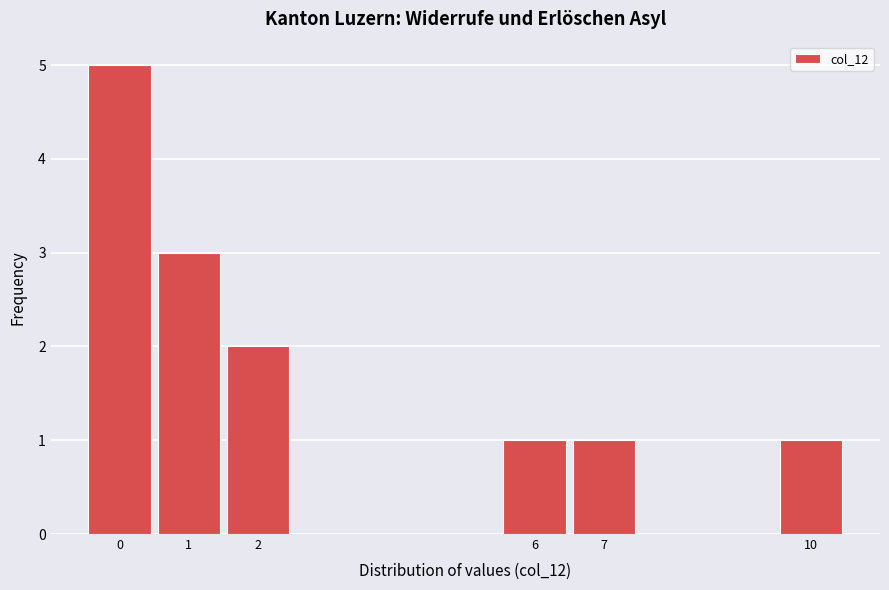

Reading left to right, list every bar in this chart as the range it spans on the x-axis followed by its height. The values are not printed on the chart, so give them approximately, as read against the axis.

-0.5 to 0.5: 5
0.5 to 1.5: 3
1.5 to 2.5: 2
2.5 to 3.5: 0
3.5 to 4.5: 0
4.5 to 5.5: 0
5.5 to 6.5: 1
6.5 to 7.5: 1
7.5 to 8.5: 0
8.5 to 9.5: 0
9.5 to 10.5: 1